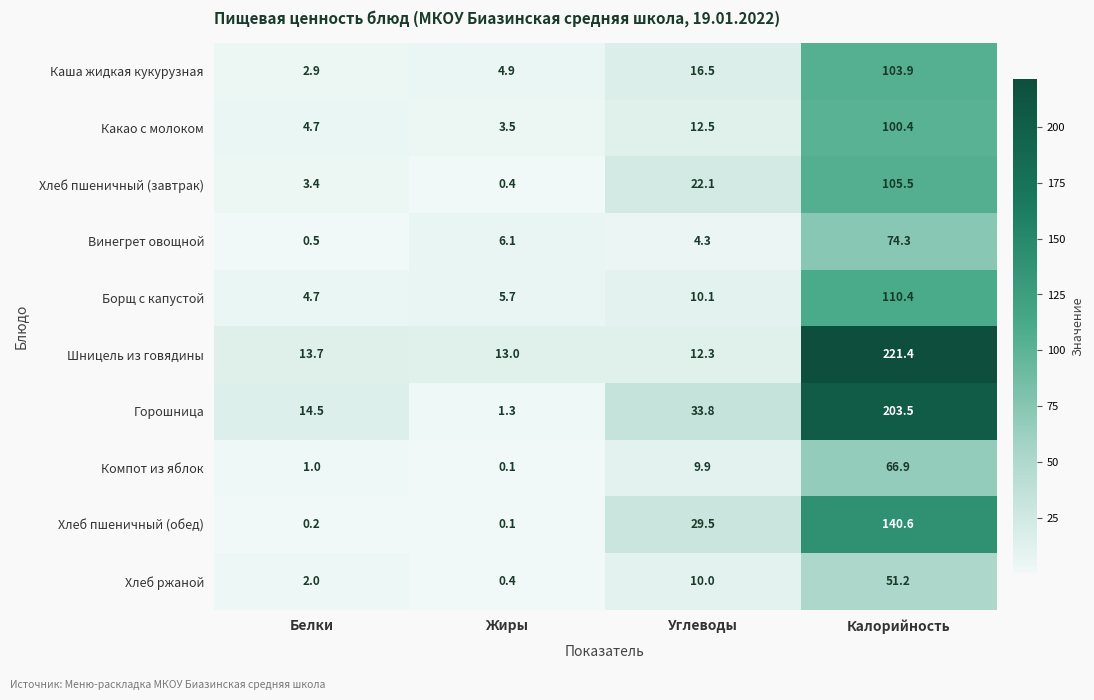

True or false: Шницель из говядины has a value of 8.3 at Углеводы.

False